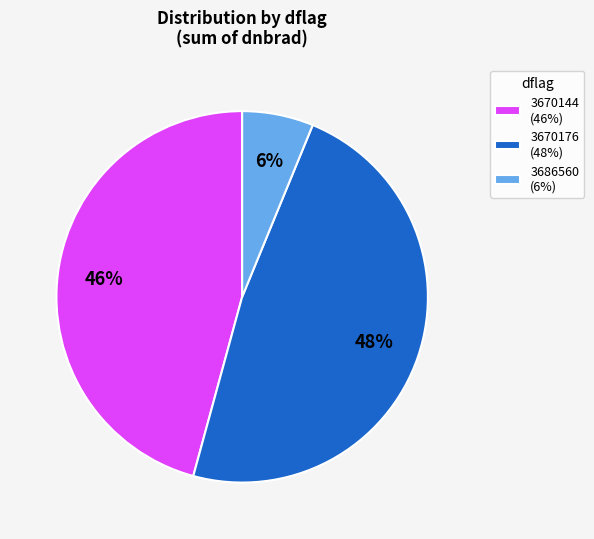

To the nearest percent, what is the average slice percentage?

33%